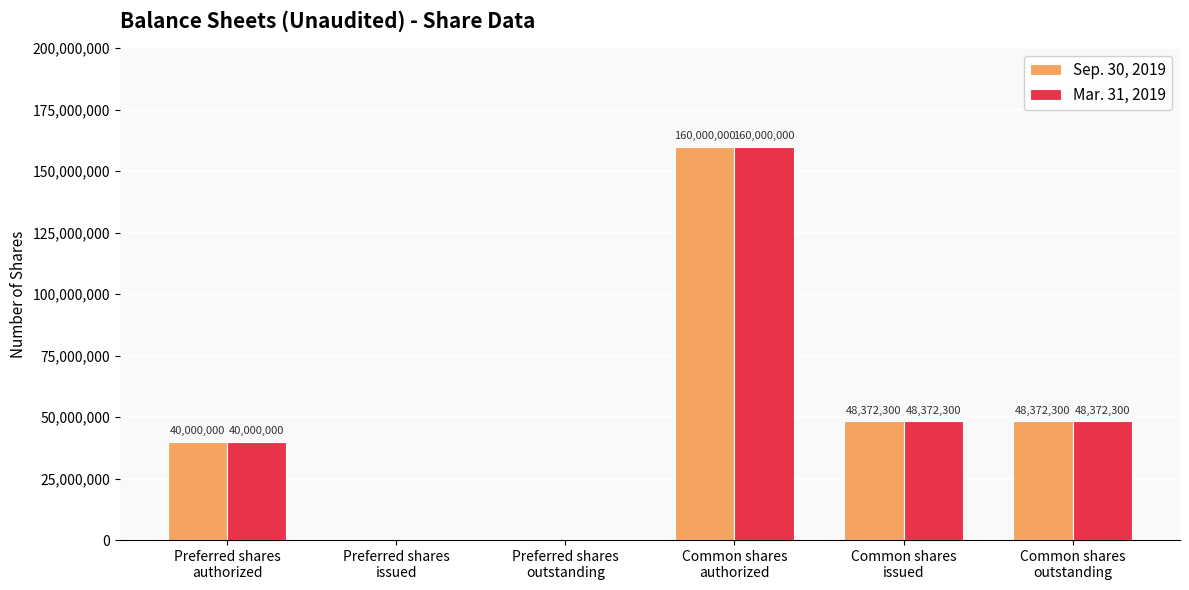

What is the maximum value for Mar. 31, 2019?

160000000